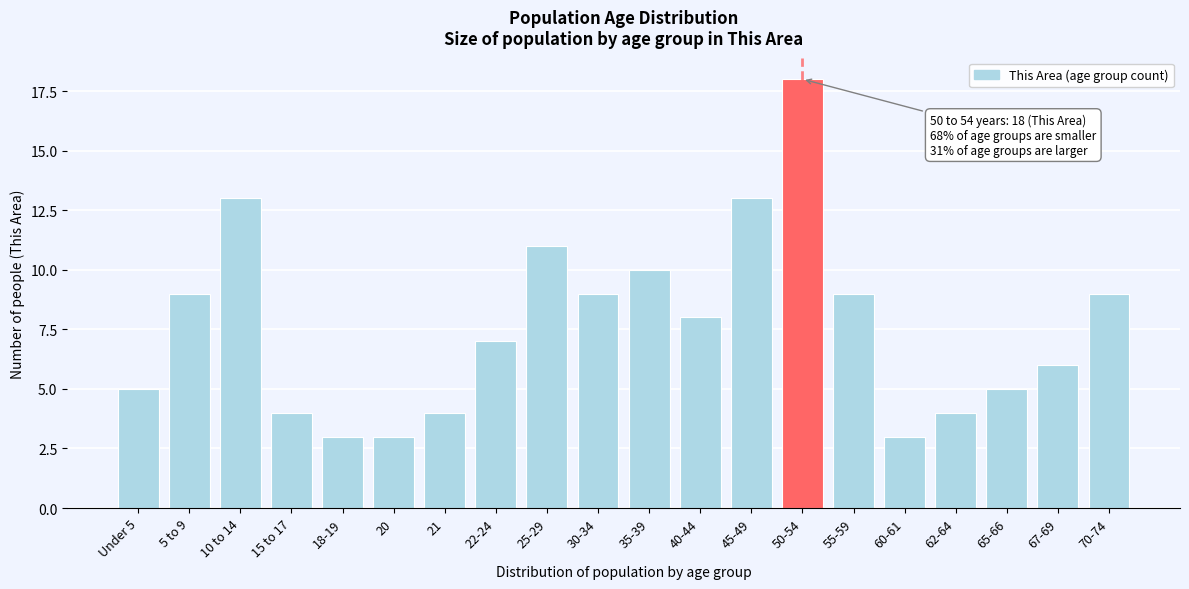

Reading left to right, transcribe all the data shown in this chart.

5	9	13	4	3	3	4	7	11	9	10	8	13	18	9	3	4	5	6	9